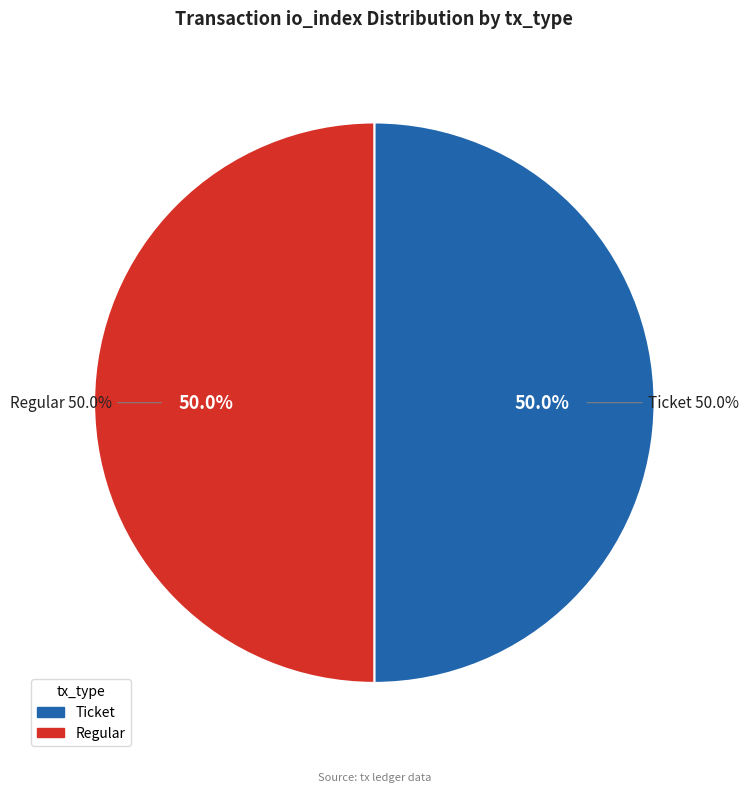

How many segments does this pie chart have?

2